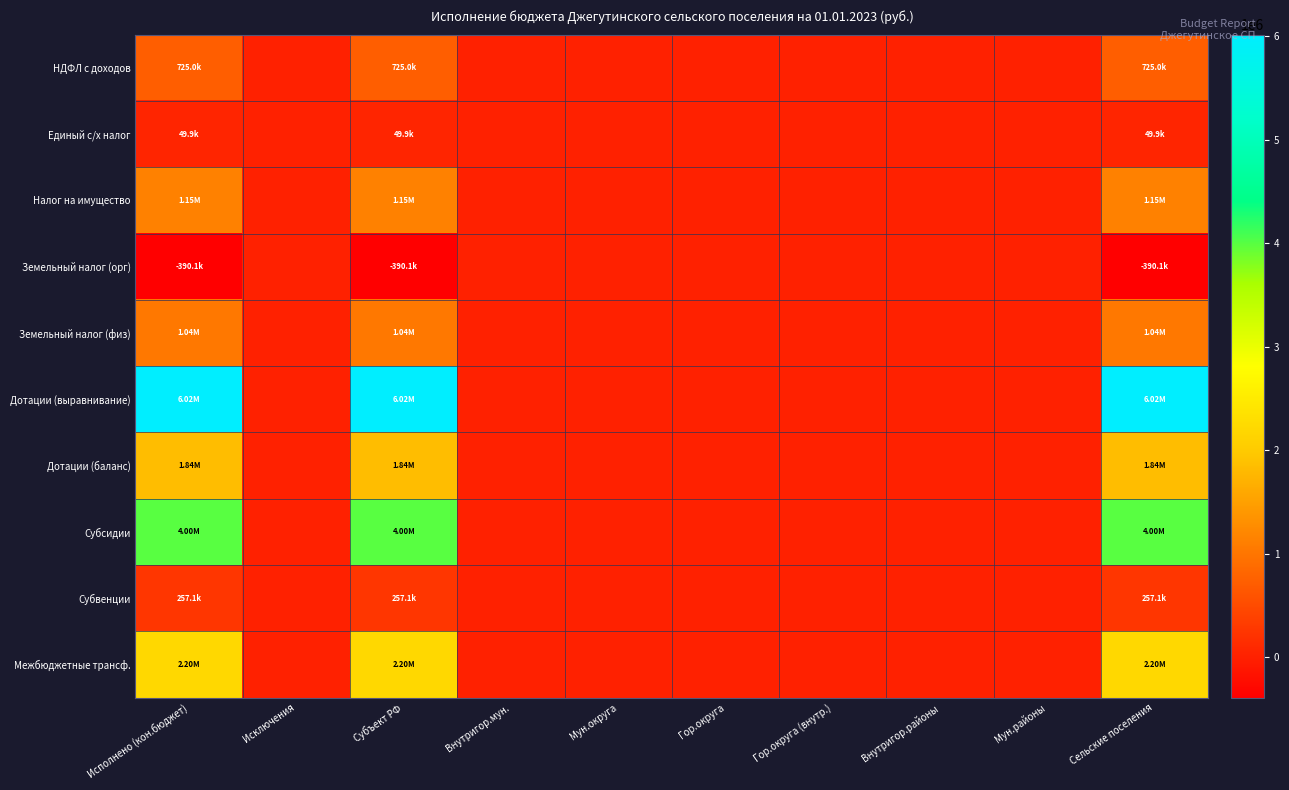

At which category is the sum across all series the highest?

Исполнено (кон.бюджет)